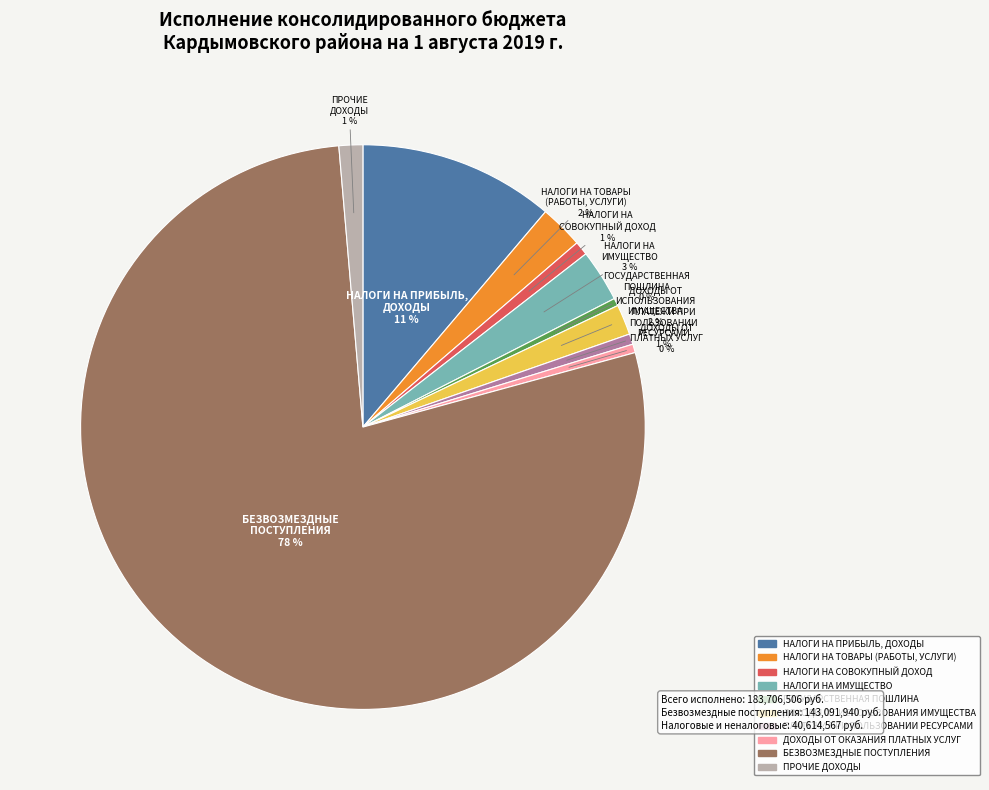

Is it true that ГОСУДАРСТВЕННАЯ ПОШЛИНА is 6% of the pie?

False